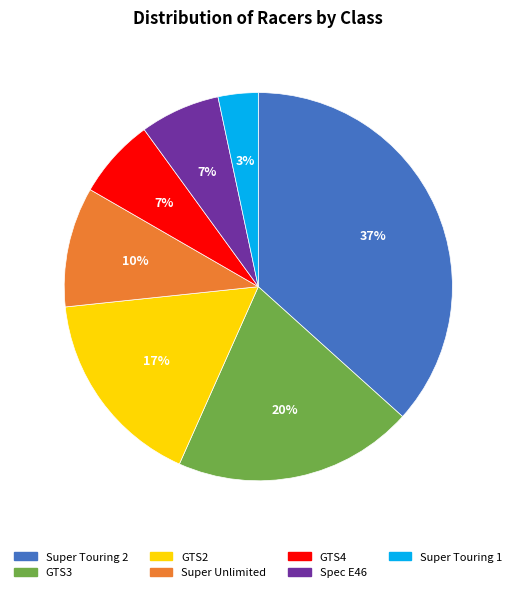

To the nearest percent, what is the combined percentage of Spec E46 and Super Unlimited?

17%